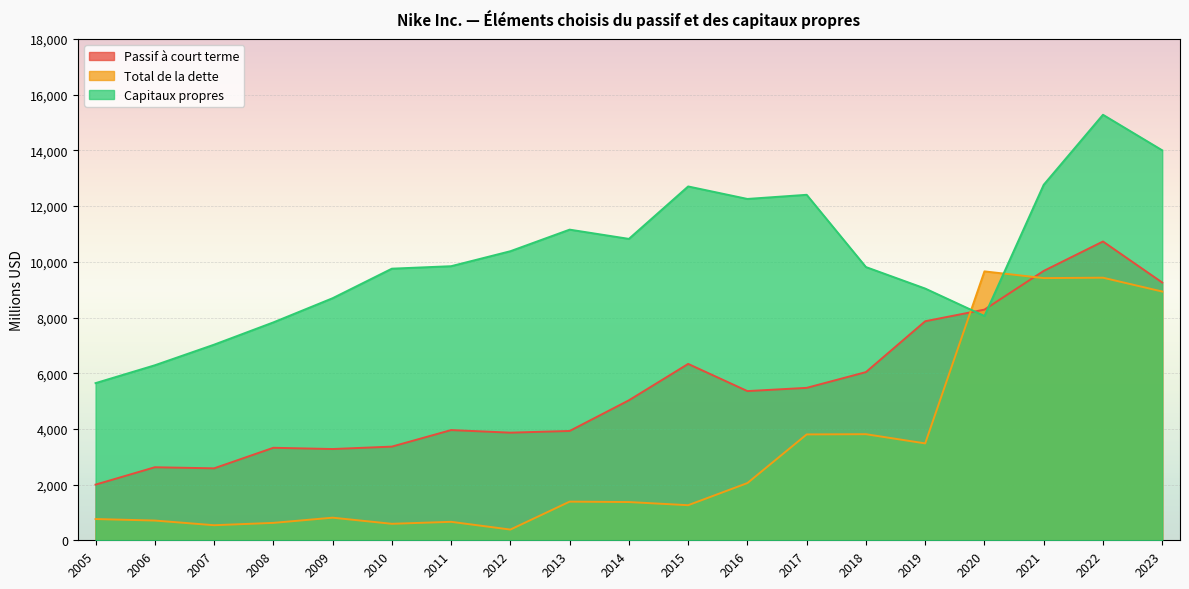

Which series changed the most between 2016 and 2020?

Total de la dette